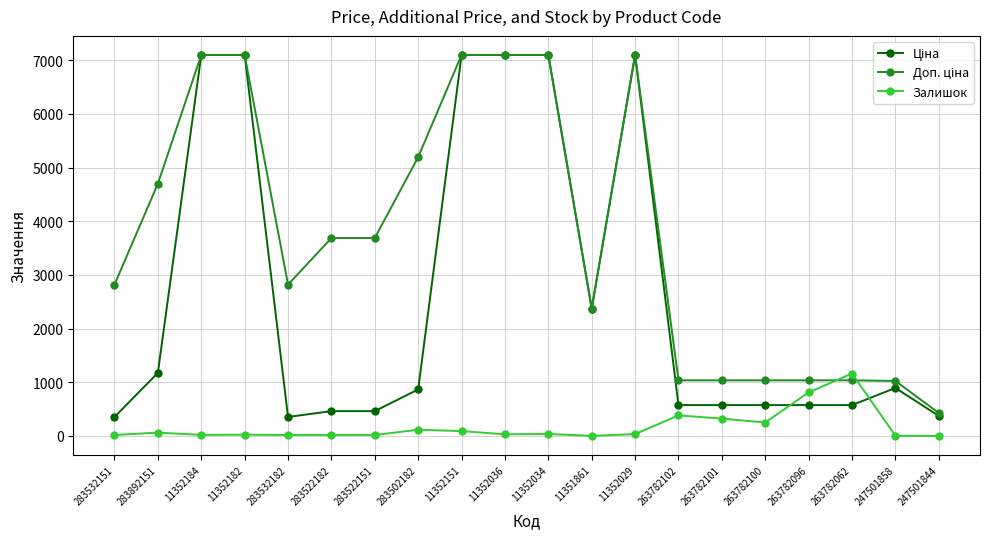

Which series changed the most between 263782101 and 263782096?

Залишок